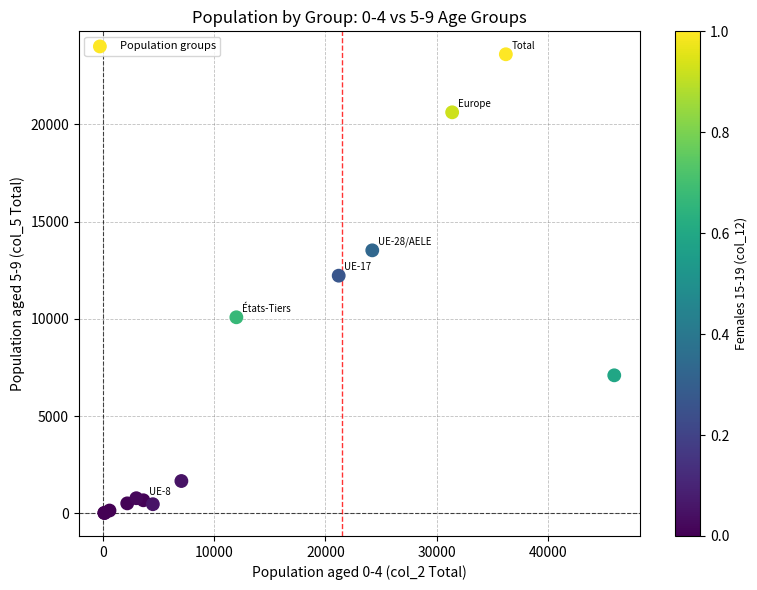

What Y value in the scatter plot is closest to 11810?

12220